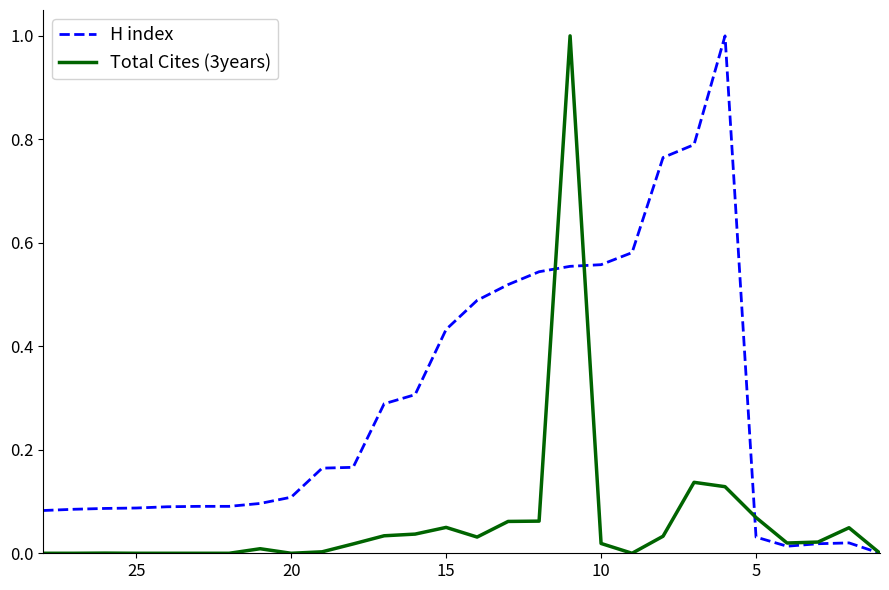

The Total Cites (3years) series shows 0.0 at 24. True or false?

False